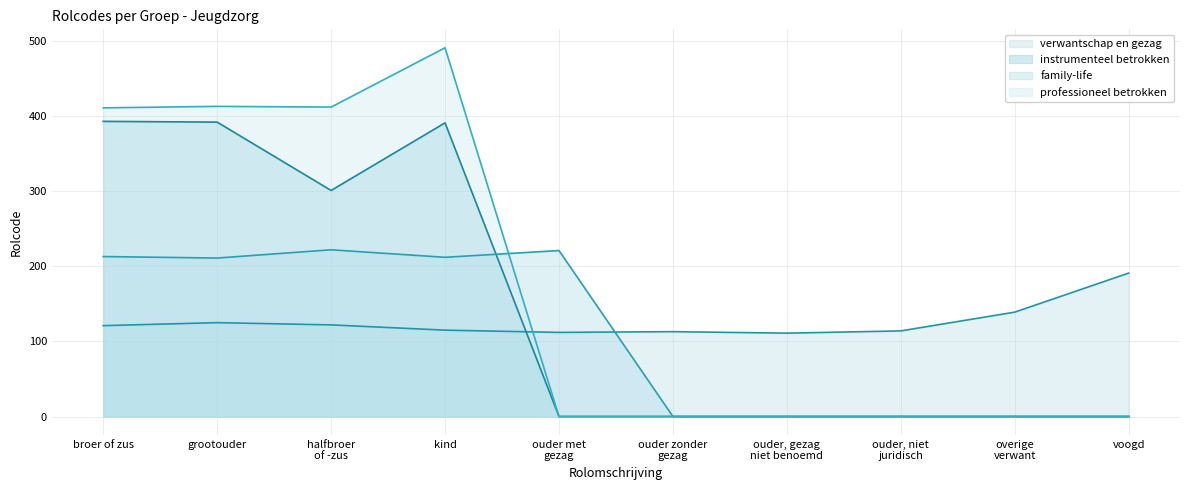

Does the chart display data point markers on the line(s)?

No